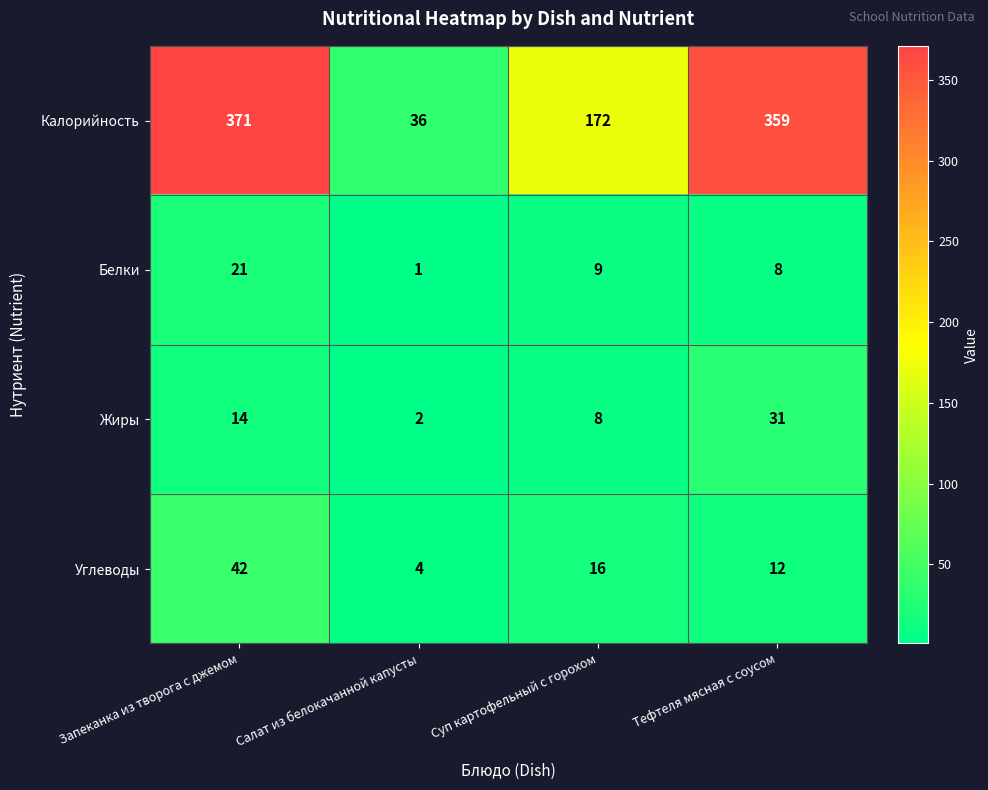

What is the total value across all series at Суп картофельный с горохом?

205